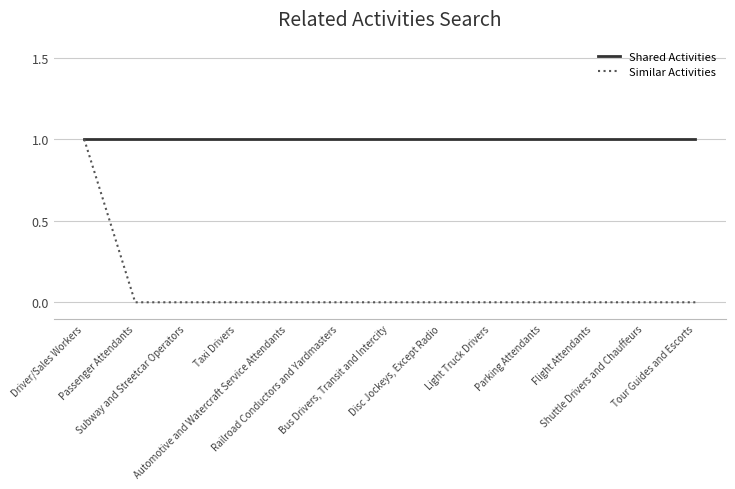

At how many categories does at least one series exceed 0?

13